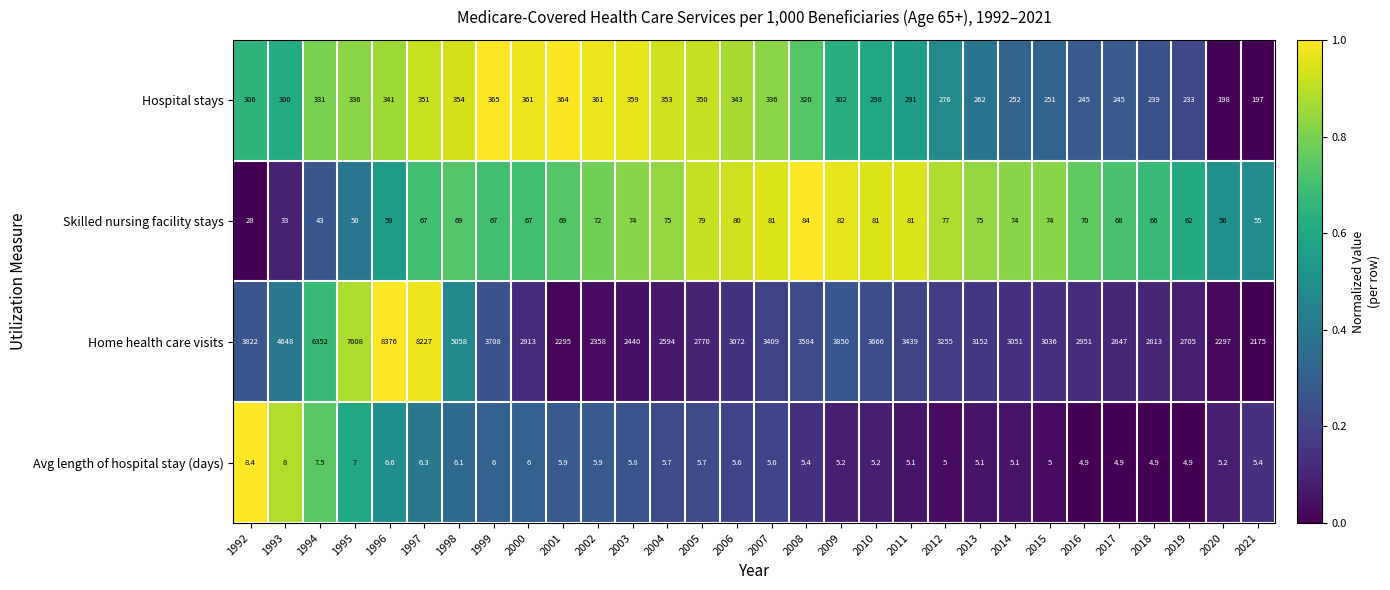

What is the lowest value of the Skilled nursing facility stays series?

28.0